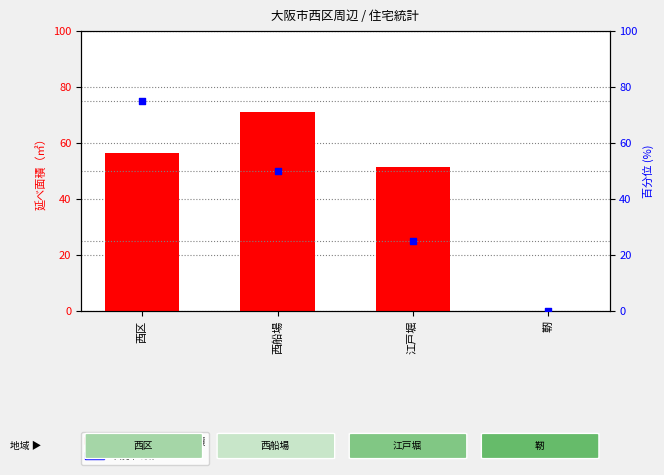

At which category is the sum across all series the highest?

西区